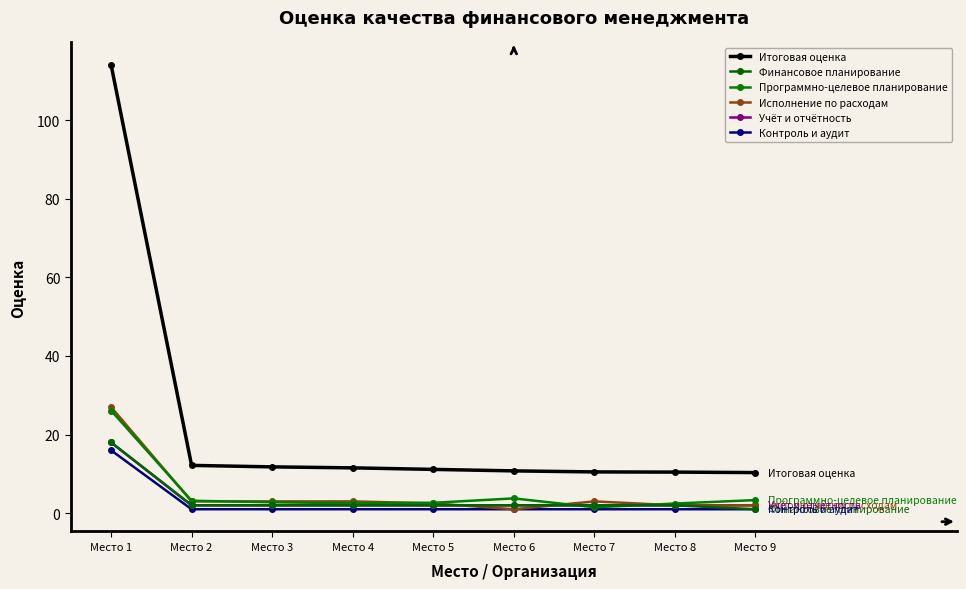

Reading left to right, extract all data points from this chart.

Итоговая оценка: Место 1=114.1	Место 2=12.2	Место 3=11.8	Место 4=11.5	Место 5=11.1	Место 6=10.8	Место 7=10.5	Место 8=10.4	Место 9=10.3
Финансовое планирование: Место 1=18.0	Место 2=2.0	Место 3=2.0	Место 4=2.0	Место 5=2.0	Место 6=2.0	Место 7=2.0	Место 8=2.0	Место 9=1.0
Программно-целевое планирование: Место 1=26.1	Место 2=3.2	Место 3=2.8	Место 4=2.5	Место 5=2.6	Место 6=3.8	Место 7=1.5	Место 8=2.5	Место 9=3.3
Исполнение по расходам: Место 1=27.0	Место 2=3.0	Место 3=3.0	Место 4=3.0	Место 5=2.5	Место 6=1.0	Место 7=3.0	Место 8=2.0	Место 9=2.0
Учёт и отчётность: Место 1=18.0	Место 2=2.0	Место 3=2.0	Место 4=2.0	Место 5=2.0	Место 6=2.0	Место 7=2.0	Место 8=2.0	Место 9=2.0
Контроль и аудит: Место 1=16.0	Место 2=1.0	Место 3=1.0	Место 4=1.0	Место 5=1.0	Место 6=1.0	Место 7=1.0	Место 8=1.0	Место 9=1.0